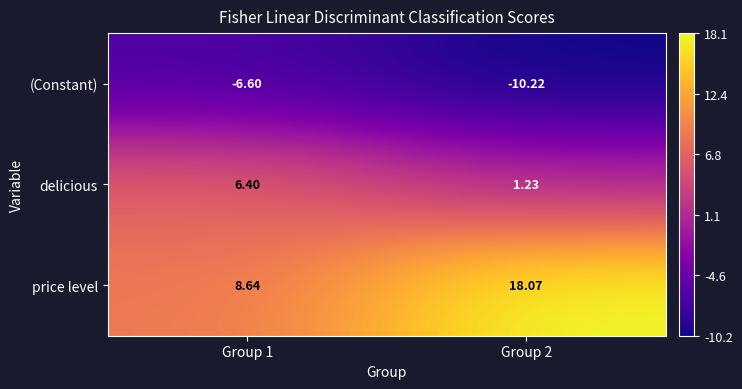

Which series has the largest range (max minus min)?

price level